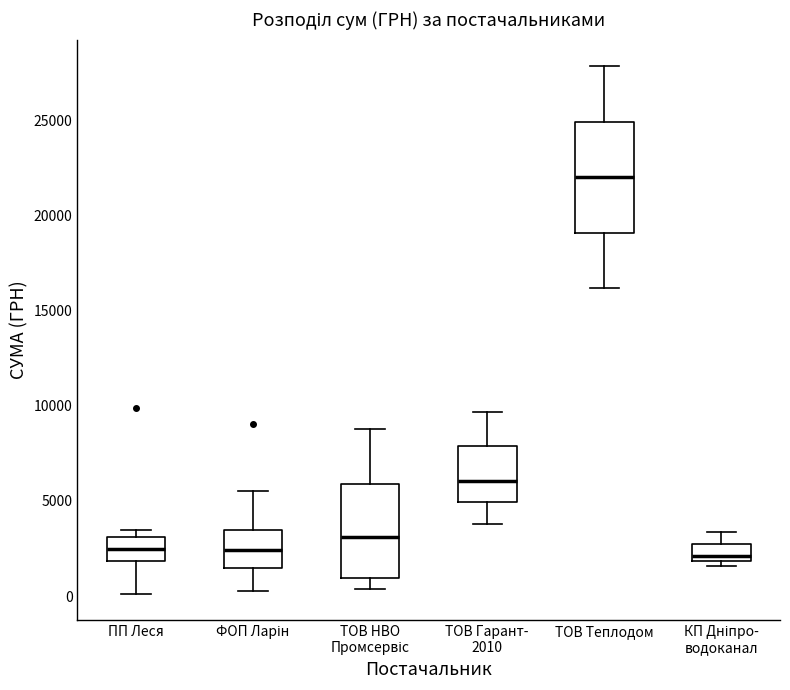

Reading left to right, transcribe this box plot: for each box, give where its median line is, the range the box spans, and where its two whiskers end, as read against the y-axis. The values are not printed on the chart, so give them approximately, as read against the axis.

ПП Леся: median 2500, box 2000 to 3000, whiskers 0 to 3500
ФОП Ларін: median 2500, box 1500 to 3500, whiskers 0 to 5500
ТОВ НВО Промсервіс: median 3000, box 1000 to 6000, whiskers 500 to 9000
ТОВ Гарант- 2010: median 6000, box 5000 to 8000, whiskers 4000 to 9500
ТОВ Теплодом: median 22000, box 19000 to 25000, whiskers 16000 to 28000
КП Дніпро- водоканал: median 2000 (just above the box's lower edge), box 2000 to 2500, whiskers 1500 to 3500